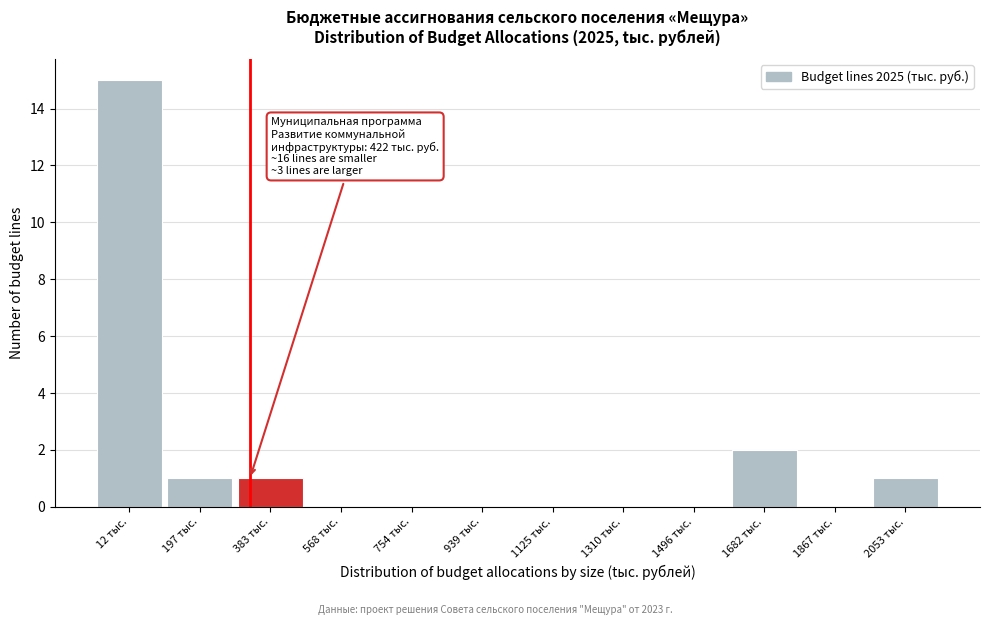

Reading left to right, what are all the values shown in this chart?

12 тыс.=15	197 тыс.=1	383 тыс.=1	568 тыс.=0	754 тыс.=0	939 тыс.=0	1125 тыс.=0	1310 тыс.=0	1496 тыс.=0	1682 тыс.=2	1867 тыс.=0	2053 тыс.=1